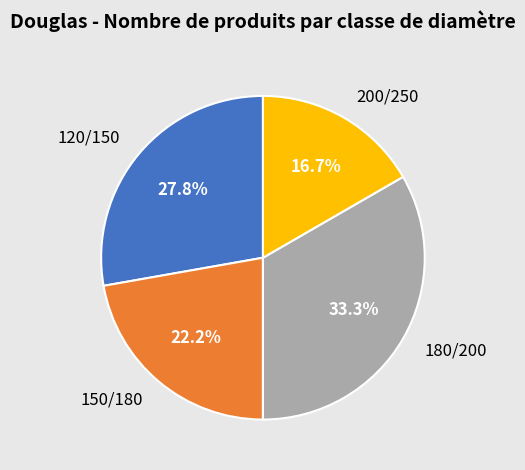

What is the largest slice in the pie chart?

180/200